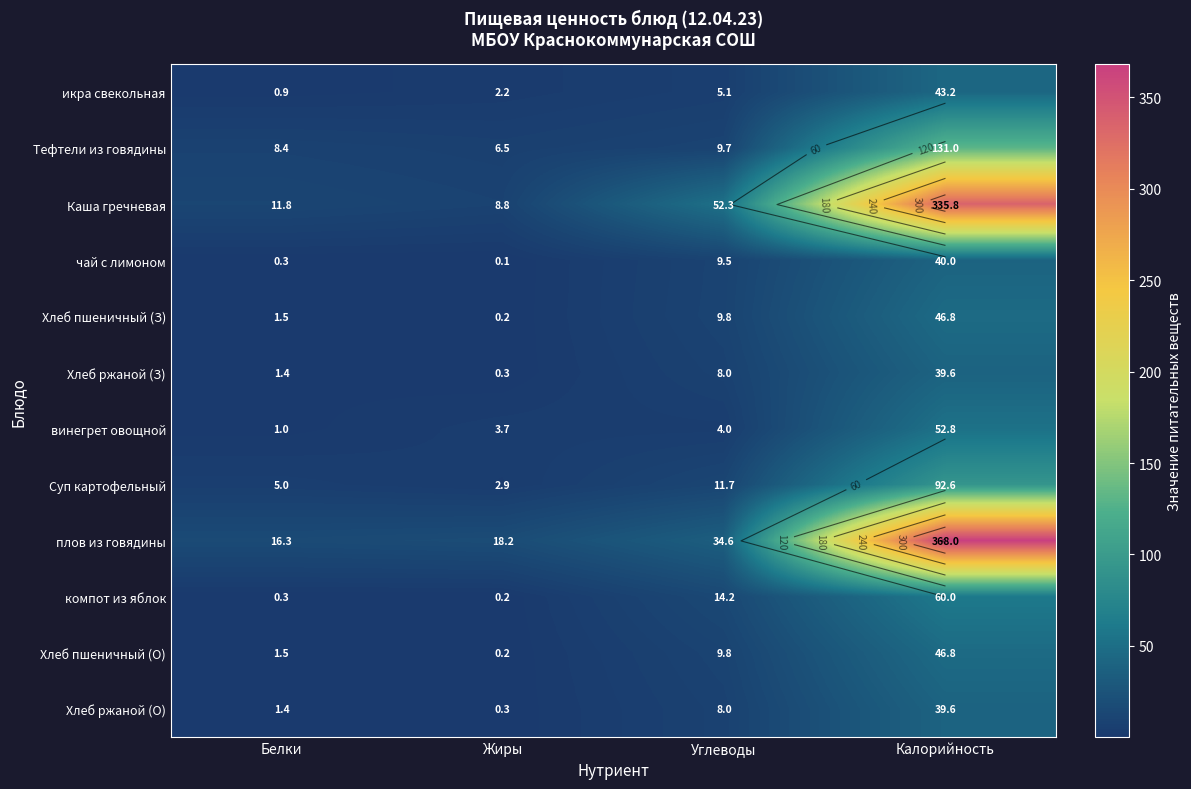

At how many categories does at least one series exceed 304?

1